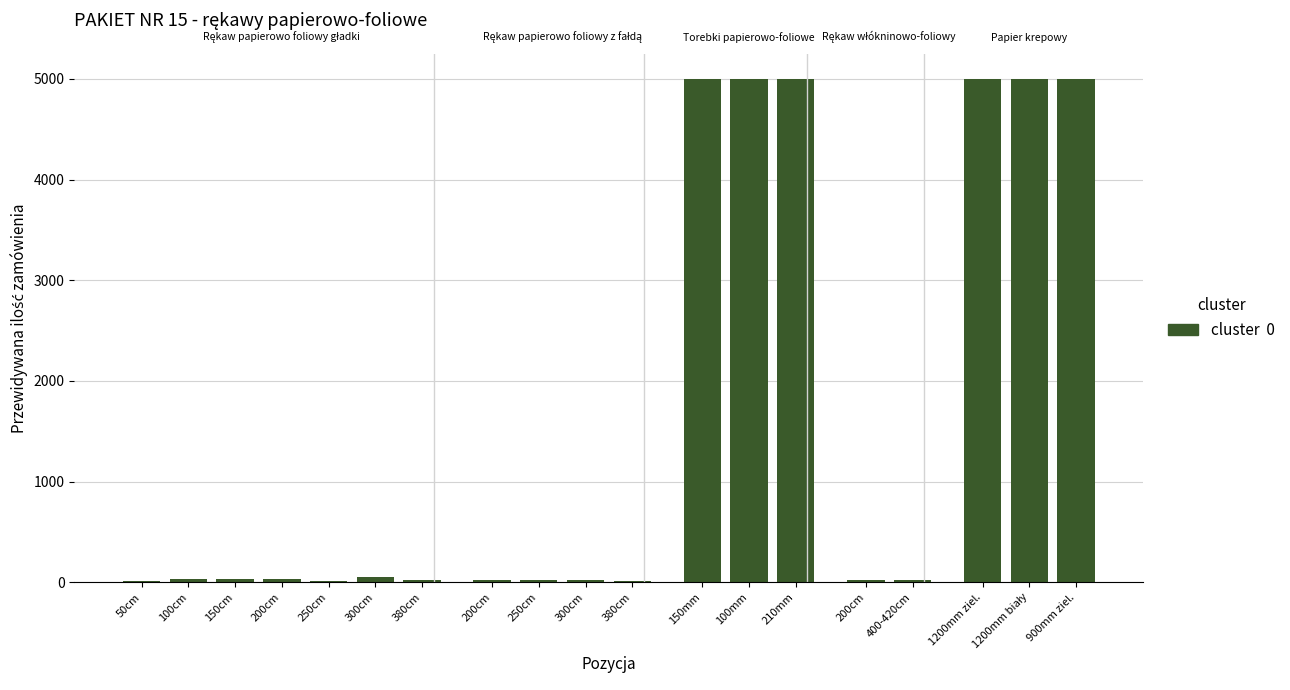

How many data points does each series have?

19